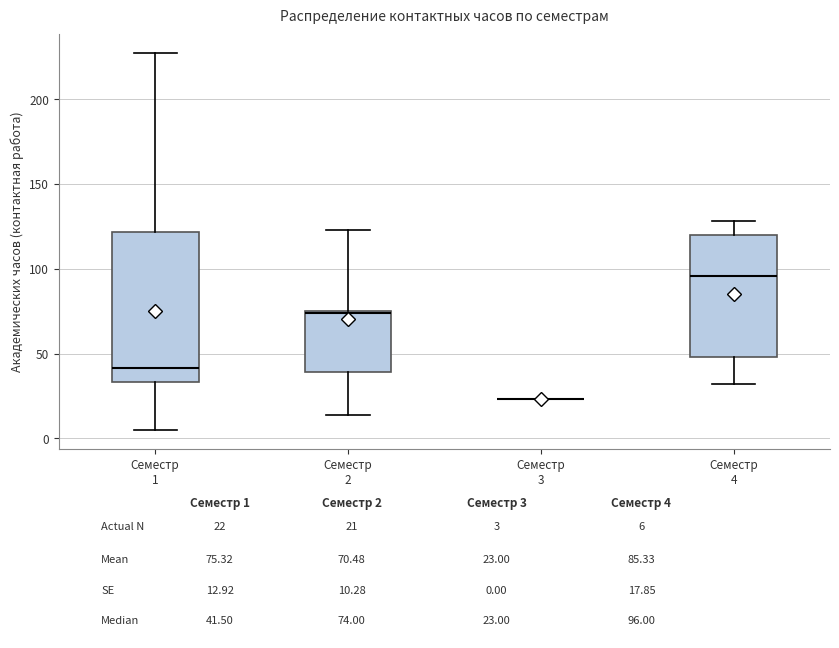

Reading left to right, transcribe this box plot: for each box, give where its median line is, the range the box spans, and where its two whiskers end, as read against the y-axis. The values are not printed on the chart, so give them approximately, as read against the axis.

Семестр 1: median 40, box 35 to 120, whiskers 5 to 225
Семестр 2: median 75, box 40 to 75, whiskers 15 to 125
Семестр 3: box collapsed to a line at 25, whiskers 25 to 25
Семестр 4: median 95, box 50 to 120, whiskers 30 to 130